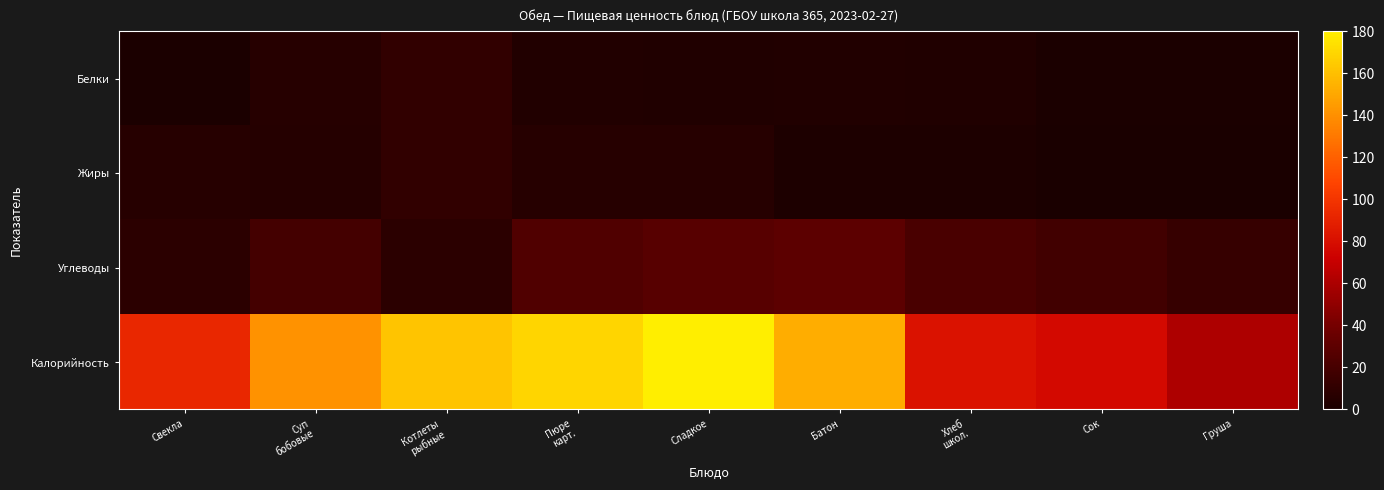

Reading left to right, extract all data points from this chart.

Белки: Свекла=1.0	Суп
бобовые=6.0	Котлеты
рыбные=11.0	Пюре
карт.=4.0	Сладкое=3.3	Батон=4.0	Хлеб
школ.=3.2	Сок=1.0	Груша=1.0
Жиры: Свекла=6.0	Суп
бобовые=5.0	Котлеты
рыбные=11.0	Пюре
карт.=6.0	Сладкое=6.2	Батон=2.0	Хлеб
школ.=2.1	Сок=0.0	Груша=0.0
Углеводы: Свекла=8.0	Суп
бобовые=19.0	Котлеты
рыбные=8.0	Пюре
карт.=24.0	Сладкое=27.9	Батон=30.0	Хлеб
школ.=21.7	Сок=18.0	Груша=13.0
Калорийность: Свекла=93.0	Суп
бобовые=141.0	Котлеты
рыбные=162.0	Пюре
карт.=169.0	Сладкое=180.0	Батон=152.0	Хлеб
школ.=82.0	Сок=77.0	Груша=61.0